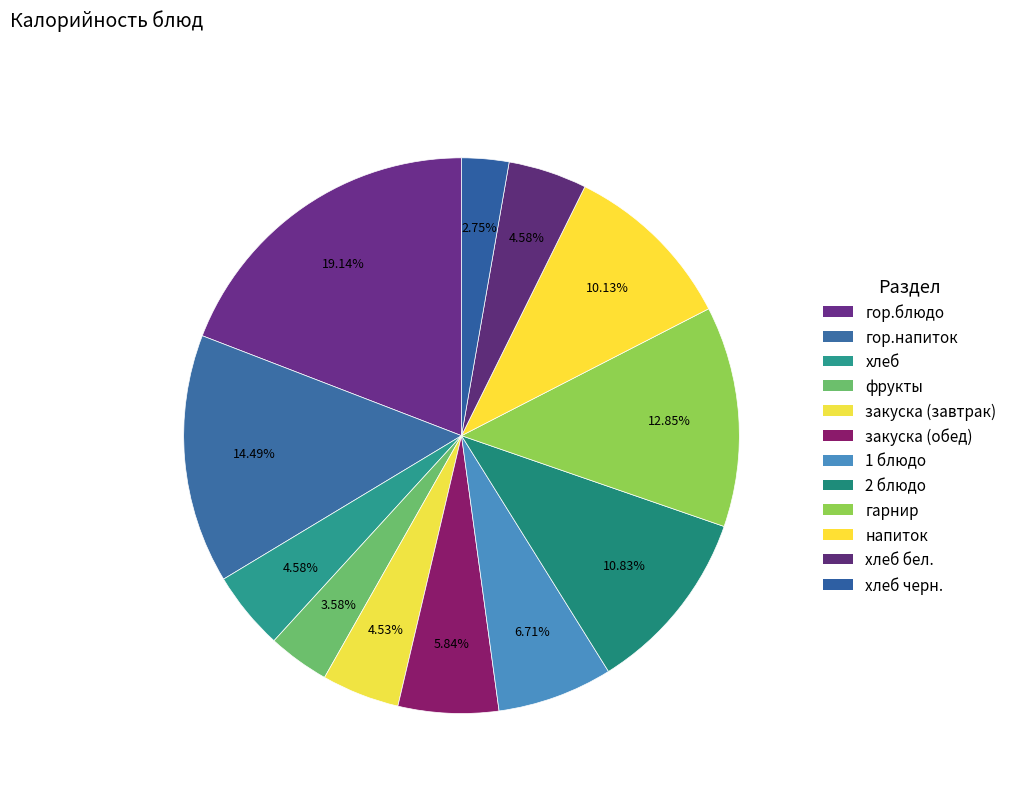

Count the number of slices in the pie.

12